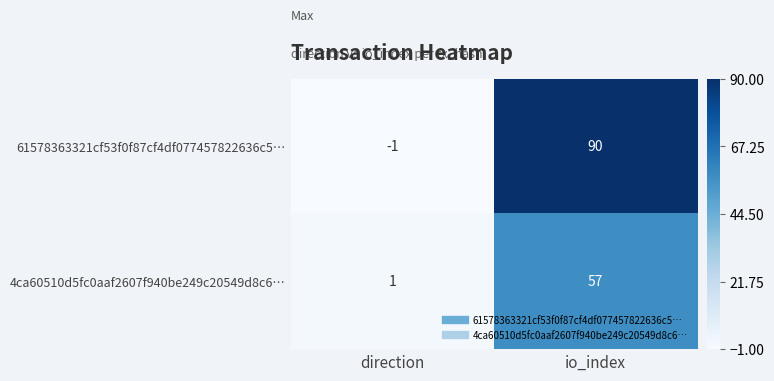

Which series has the largest total across all categories?

61578363321cf53f0f87cf4df077457822636c5…